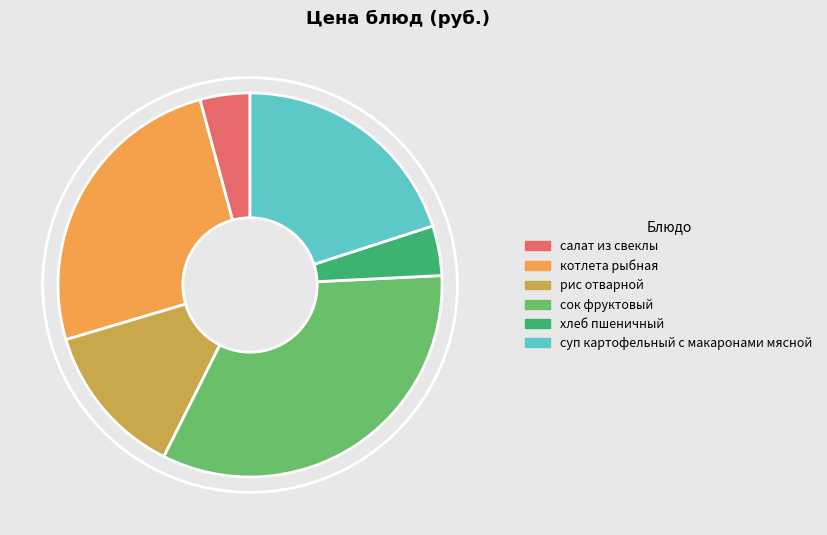

Approximately how many times larger is the value at сок фруктовый compared to суп картофельный с макаронами мясной?

1.7